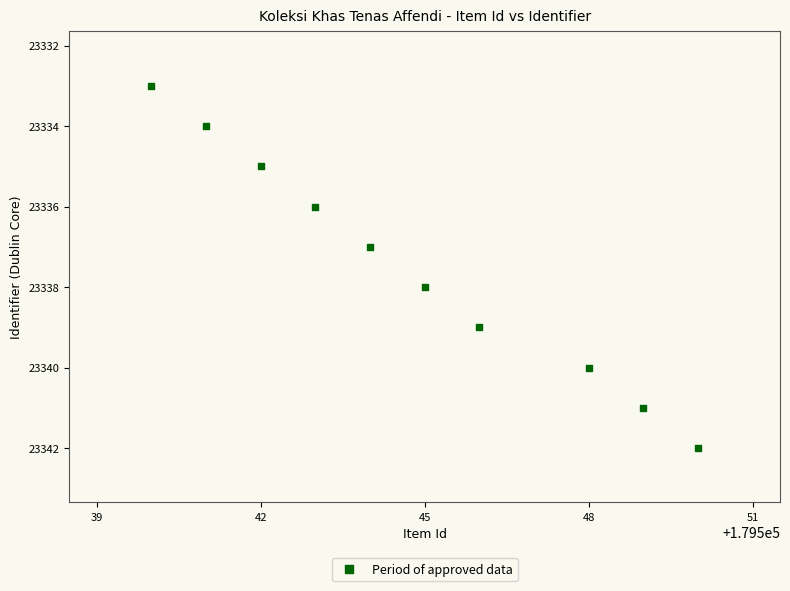

What is the range of X values (max minus min)?

10